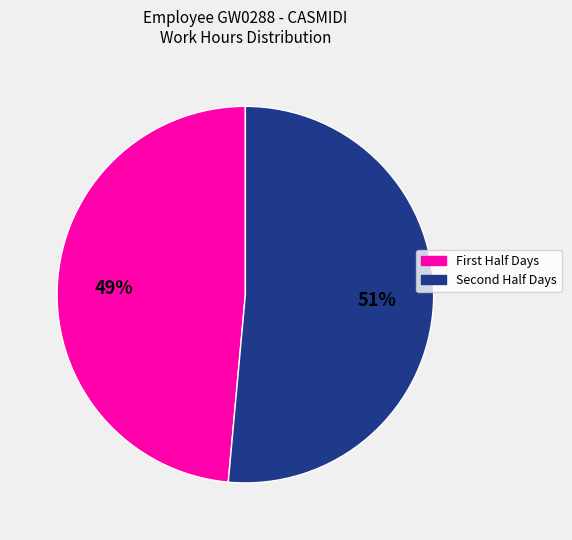

How many slices are in this pie chart?

2